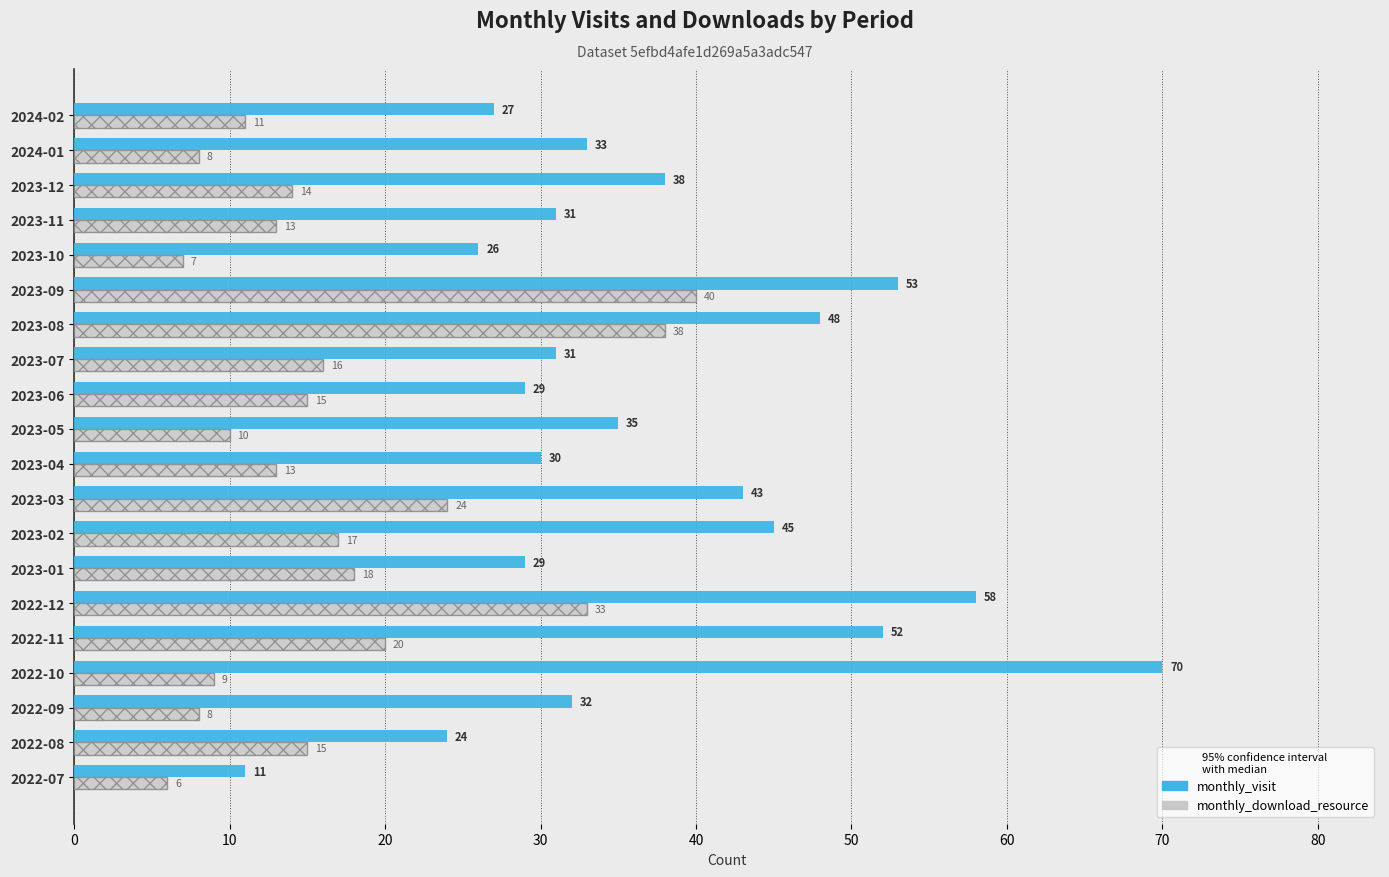

Rank the series by their average value, from lowest to highest.

monthly_download_resource, monthly_visit